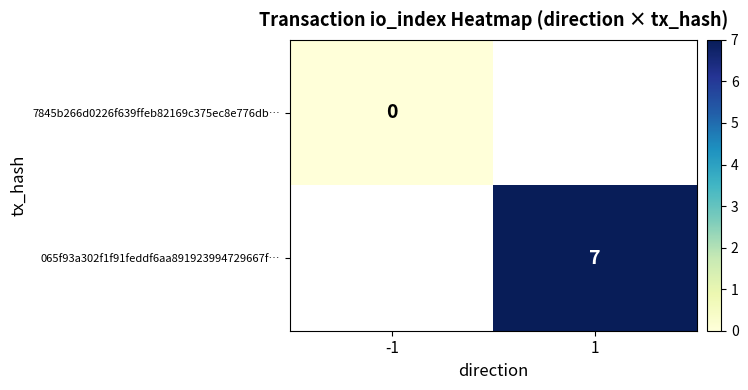

The value of 065f93a302f1f91feddf6aa891923994729667f… at 1 is 3. True or false?

False